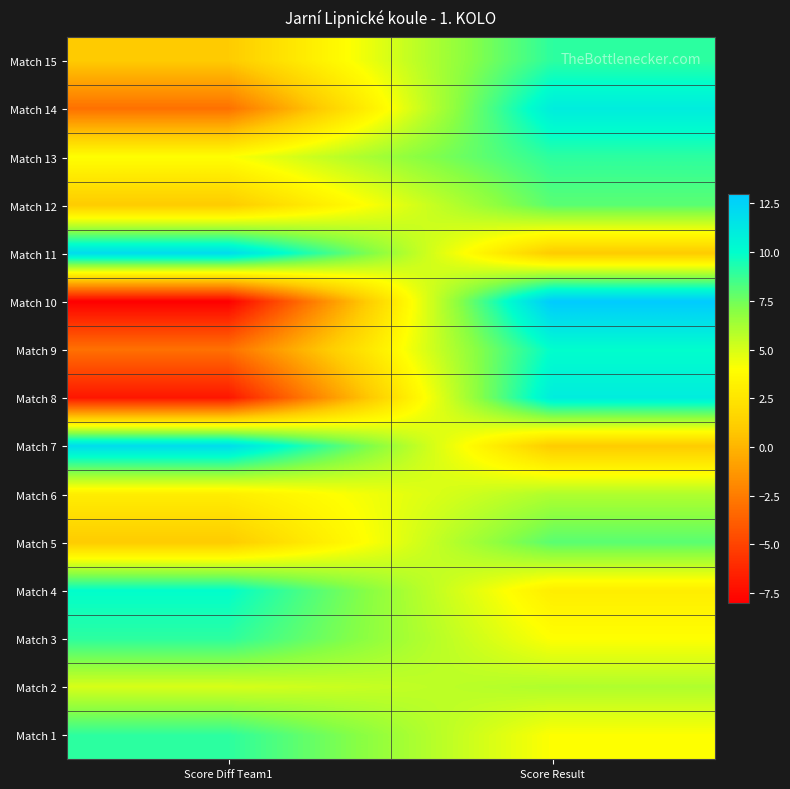

Reading left to right, extract all data points from this chart.

Match 1: Score Diff Team1=9	Score Result=4
Match 2: Score Diff Team1=5	Score Result=6
Match 3: Score Diff Team1=9	Score Result=4
Match 4: Score Diff Team1=10	Score Result=3
Match 5: Score Diff Team1=1	Score Result=8
Match 6: Score Diff Team1=3	Score Result=6
Match 7: Score Diff Team1=12	Score Result=1
Match 8: Score Diff Team1=-7	Score Result=11
Match 9: Score Diff Team1=-3	Score Result=10
Match 10: Score Diff Team1=-8	Score Result=13
Match 11: Score Diff Team1=12	Score Result=1
Match 12: Score Diff Team1=1	Score Result=8
Match 13: Score Diff Team1=4	Score Result=9
Match 14: Score Diff Team1=-3	Score Result=11
Match 15: Score Diff Team1=1	Score Result=9